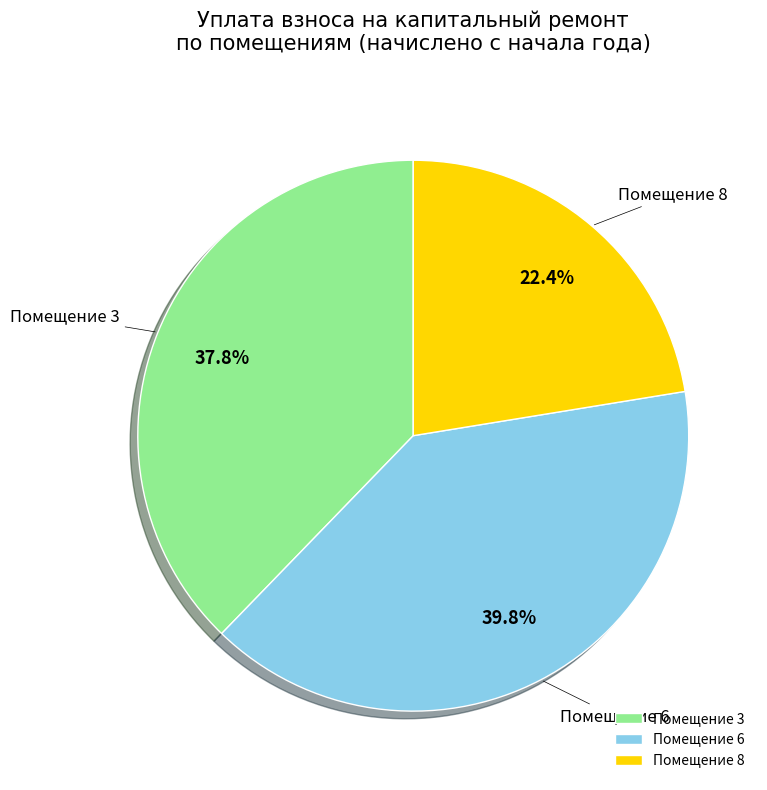

What portion of the pie excludes Помещение 3?

62.2%